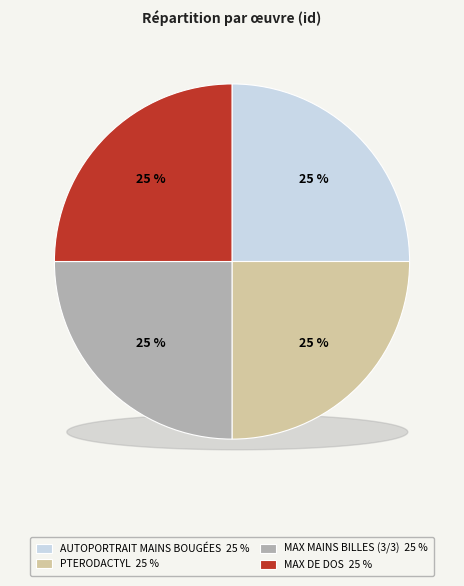

How many segments does this pie chart have?

4